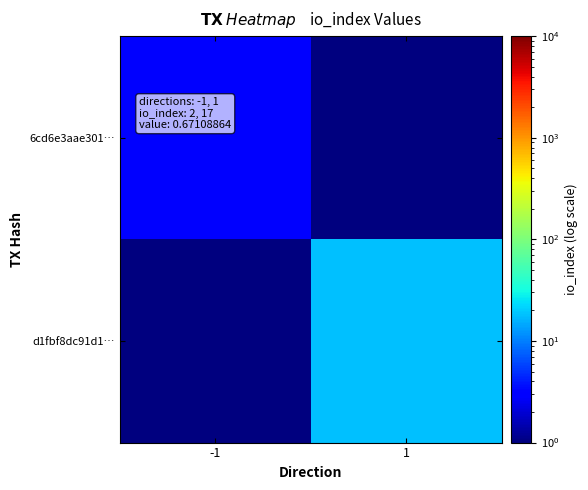

Reading right to left, list all the values displayed in this chart.

6cd6e3aae301…: 1=0.1	-1=3.0
d1fbf8dc91d1…: 1=18.0	-1=0.1